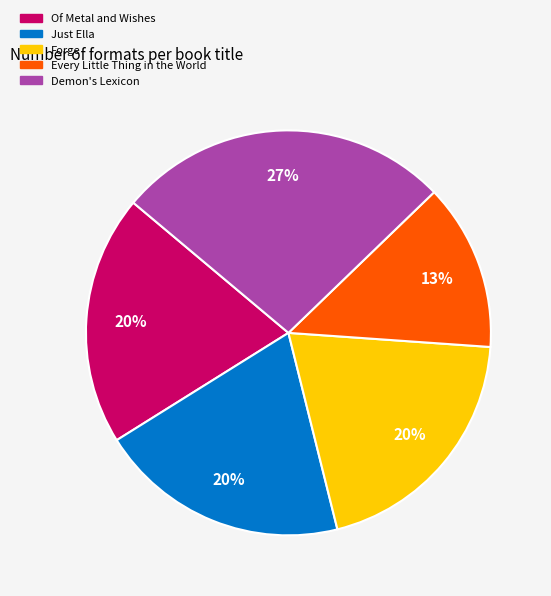

The Of Metal and Wishes slice represents 20% of the pie. True or false?

True